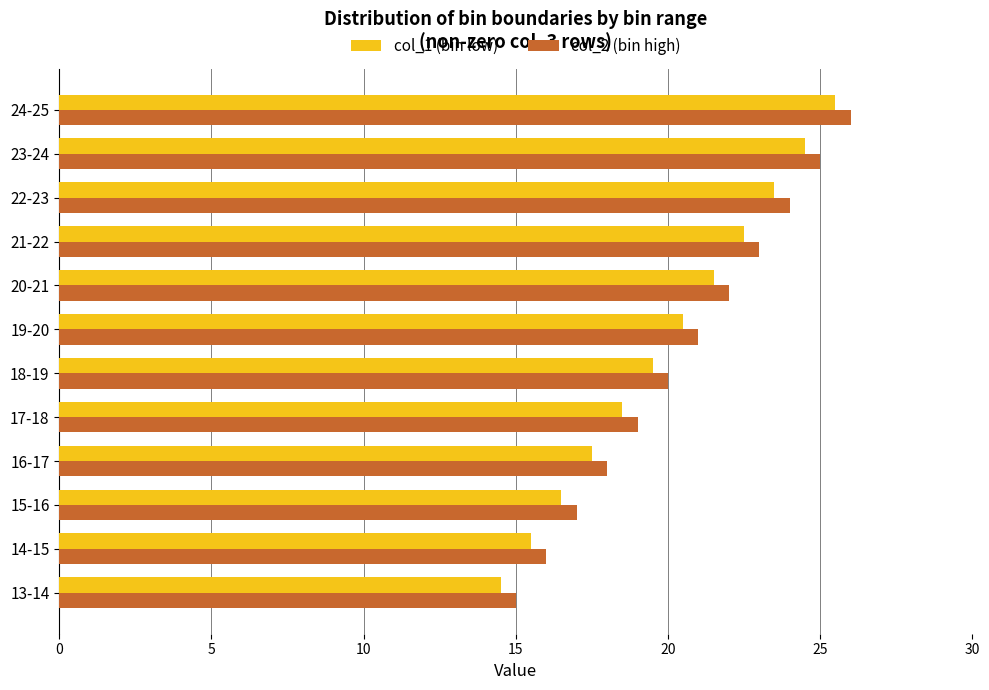

How many series are shown in this chart?

2